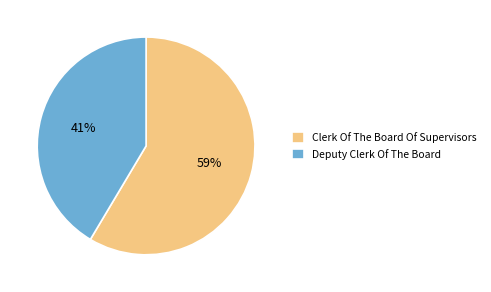

Which category has the smallest portion of the pie?

Deputy Clerk Of The Board